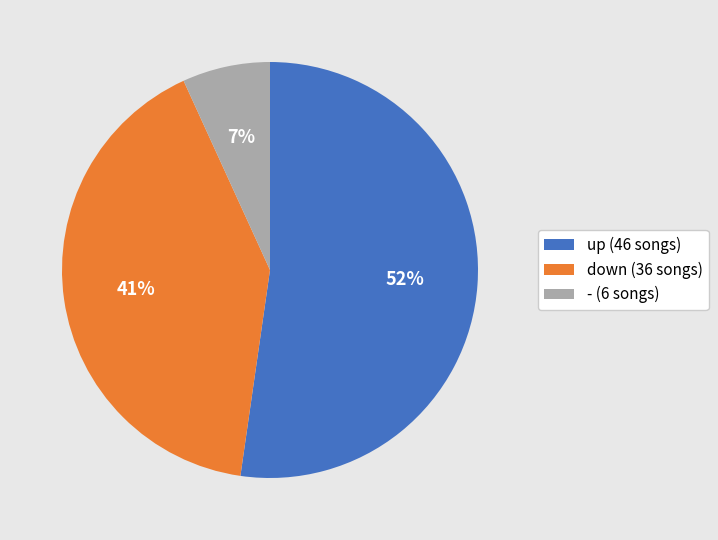

To the nearest percent, what portion does down represent?

41%